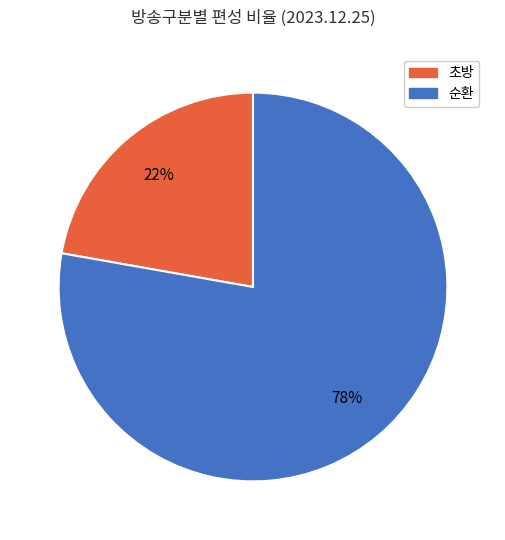

Which slice is the largest?

순환